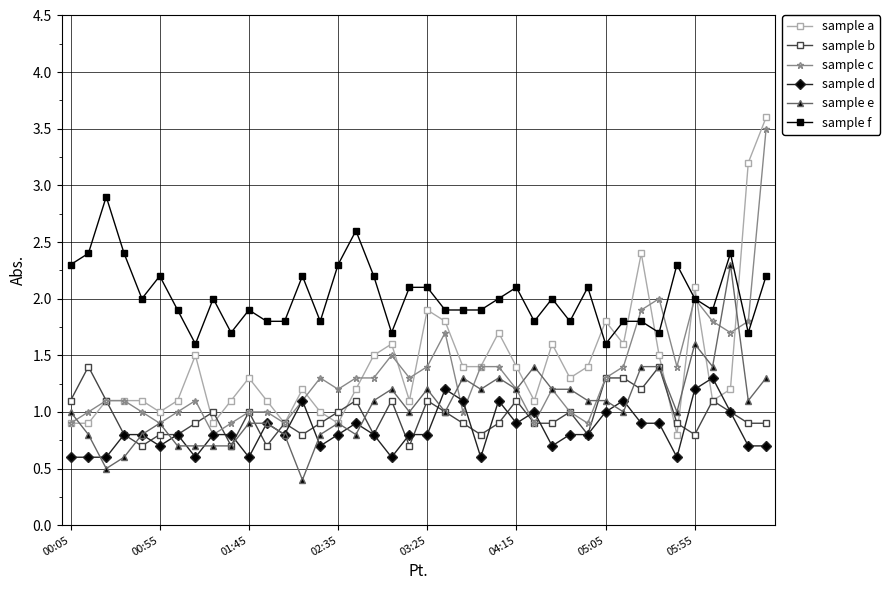

Which series has the largest total across all categories?

sample f